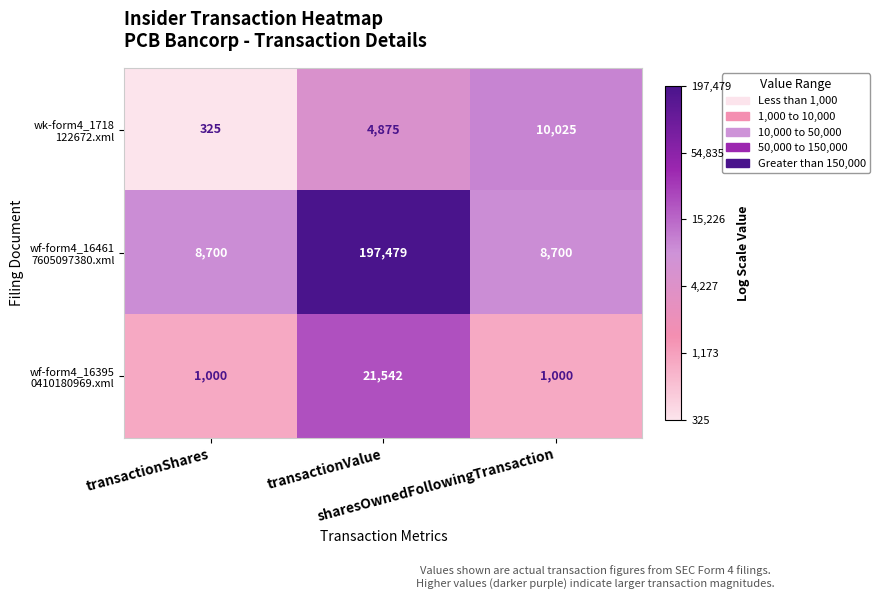

At how many categories does at least one series exceed 2234?

3